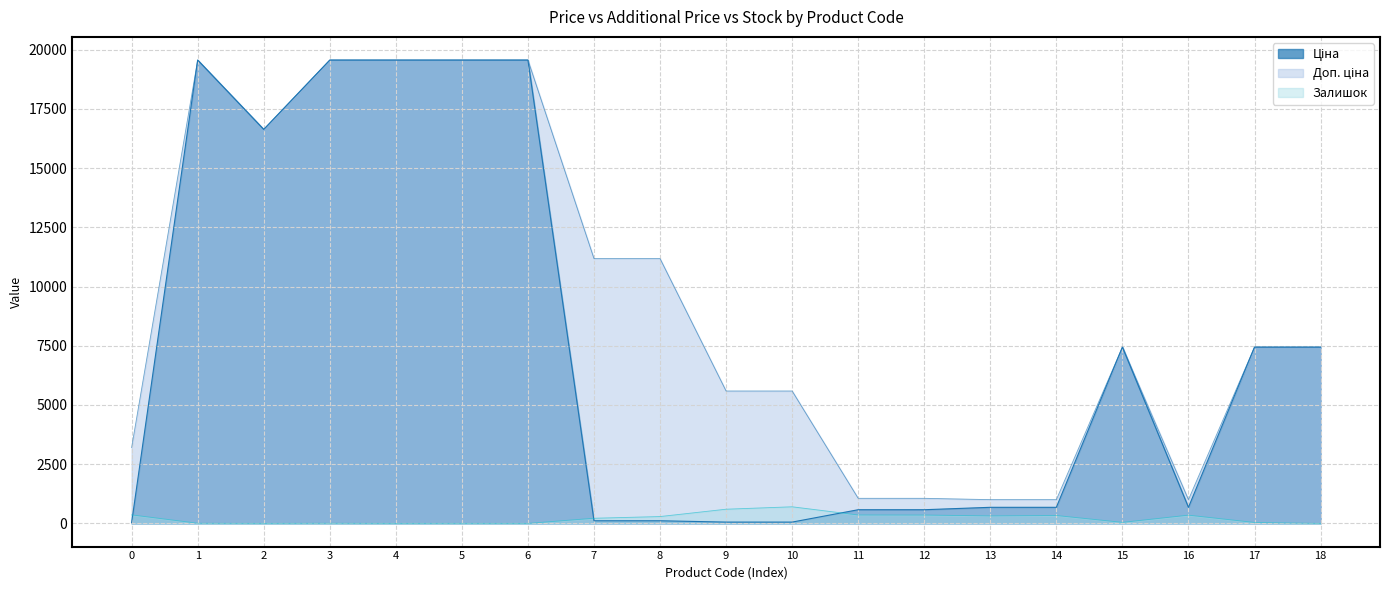

What is the difference between the maximum and minimum values in the Залишок series?

702.0